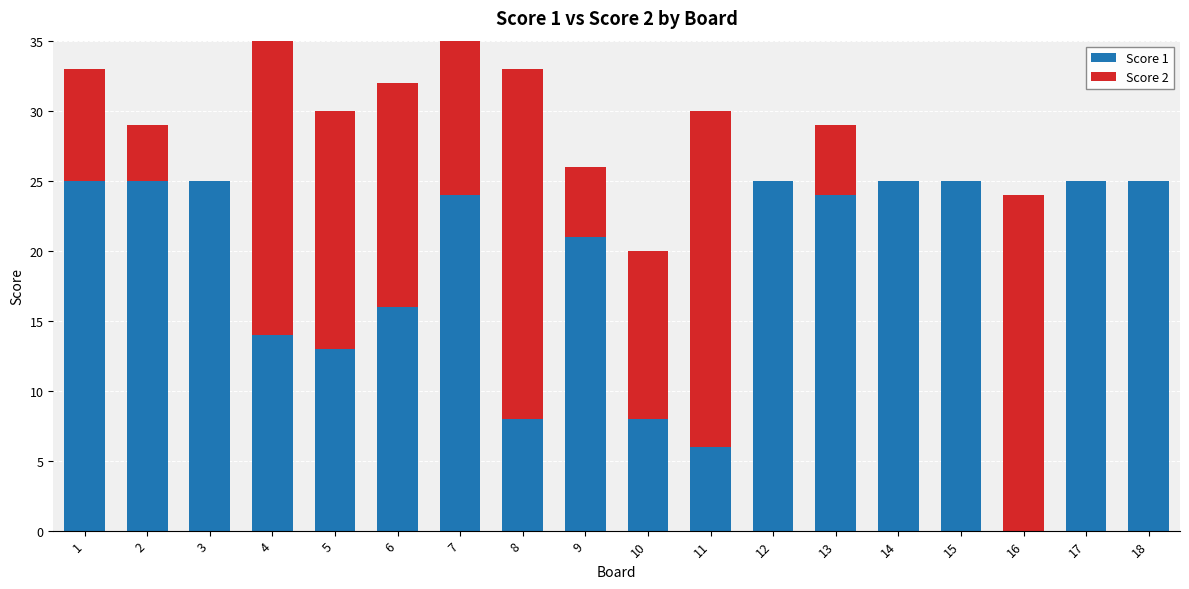

Is it true that Score 2 equals 0 at 3?

True